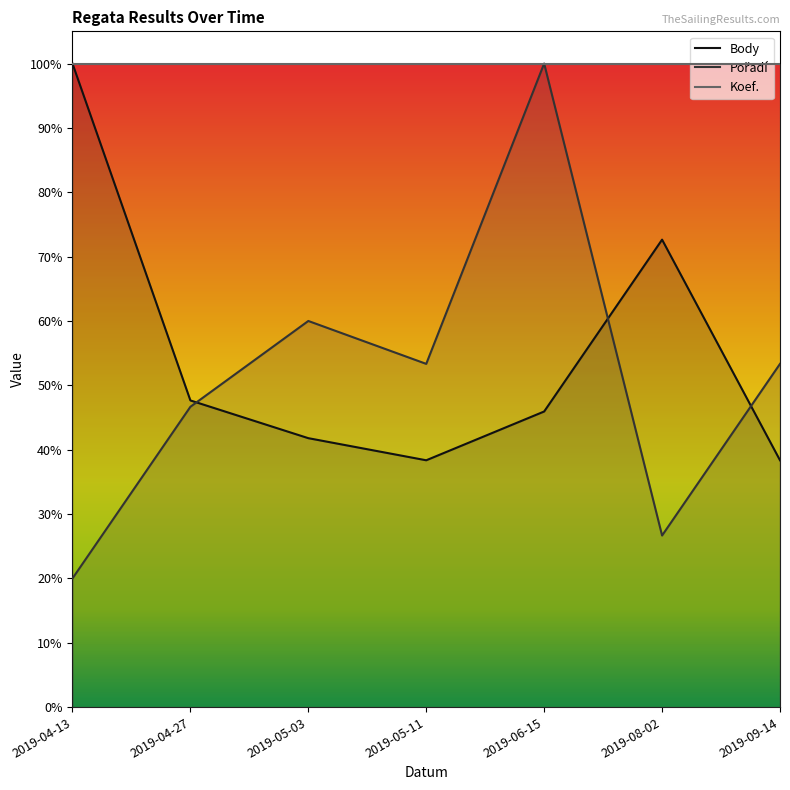

What position from the right is 2019-06-15?

3